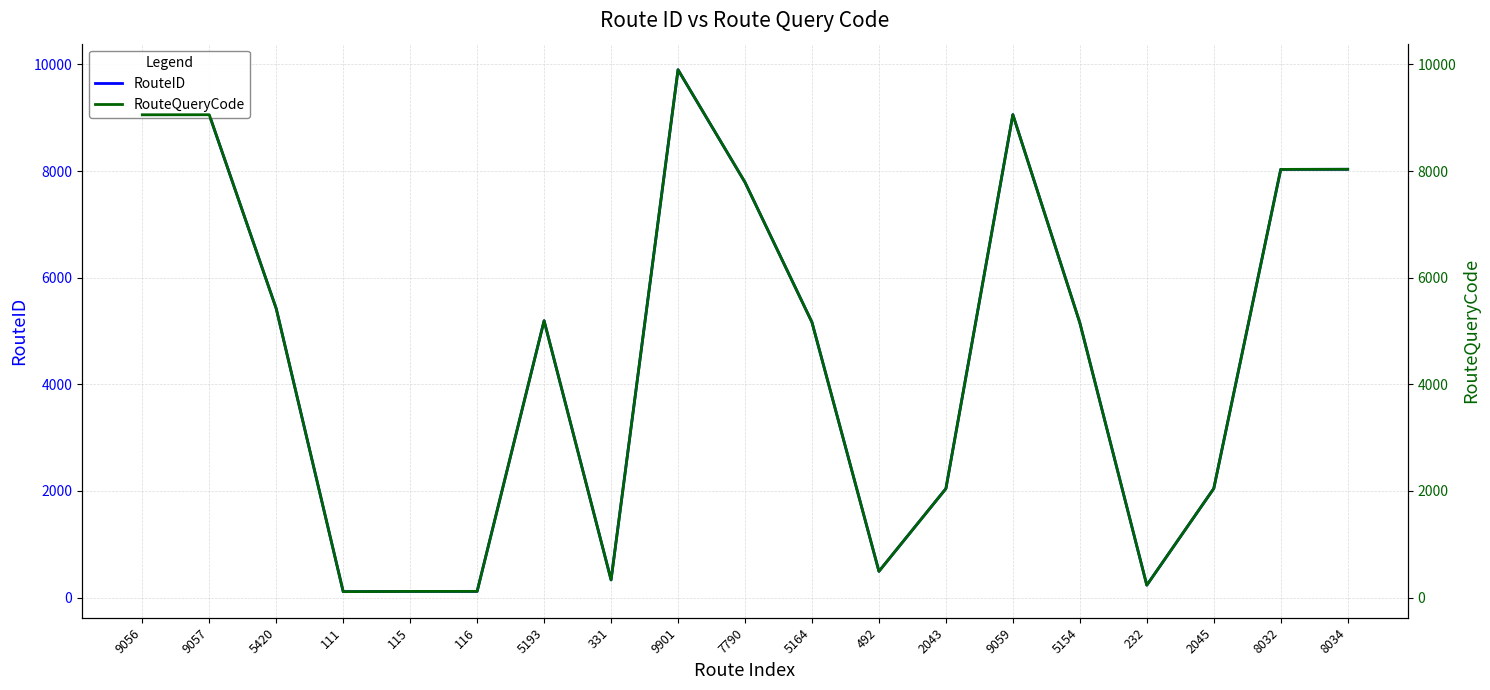

True or false: RouteQueryCode has more than 1 interior local peaks.

True